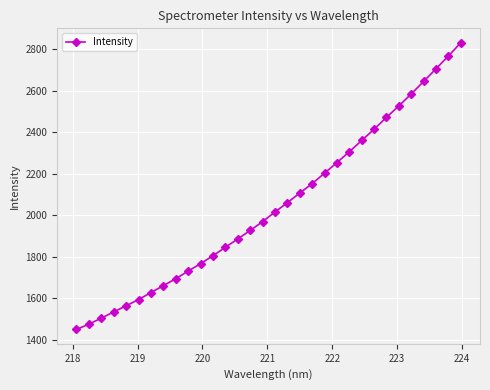

True or false: the data has more than 2 interior local peaks.

False